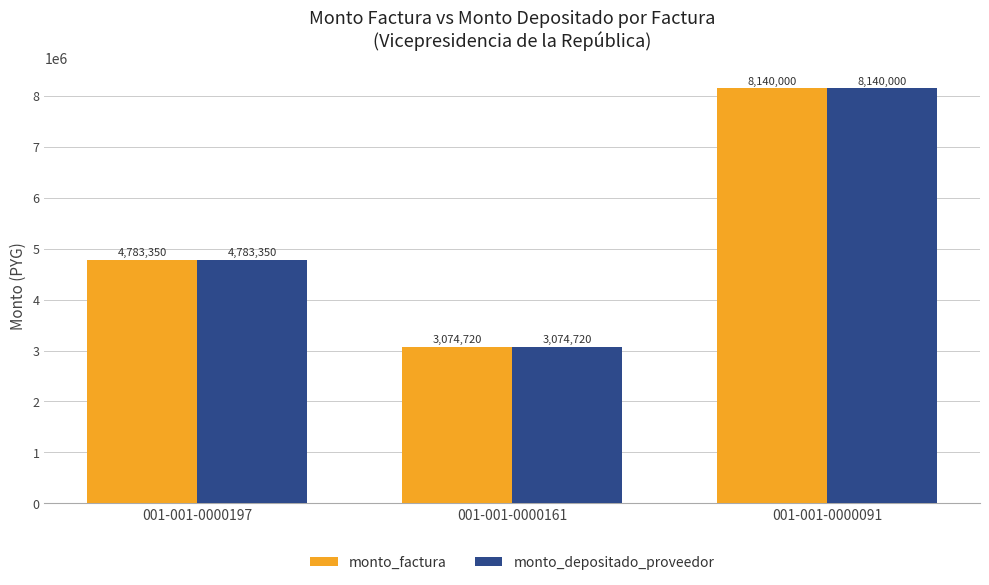

What is the total value across all series at 001-001-0000091?

16280000